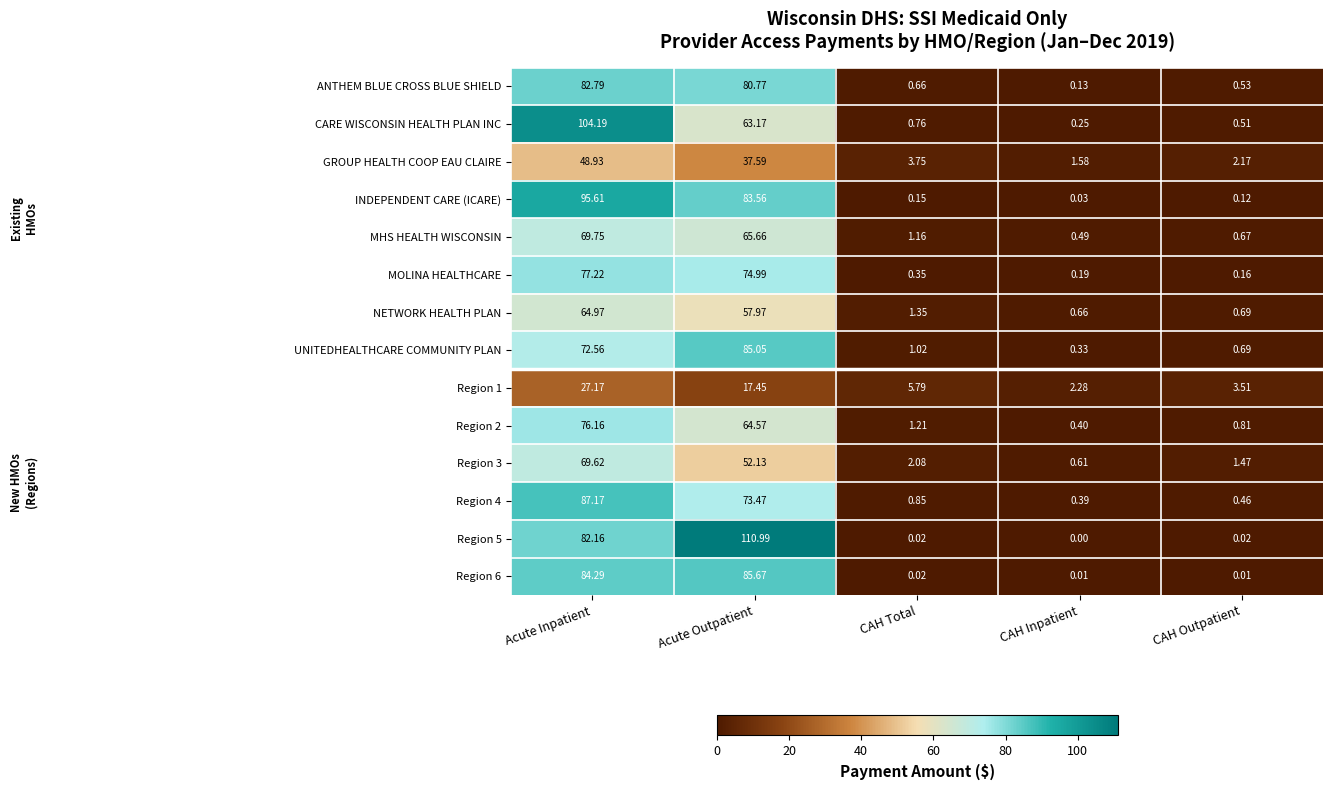

Which category has the lowest value across all series?

CAH Inpatient